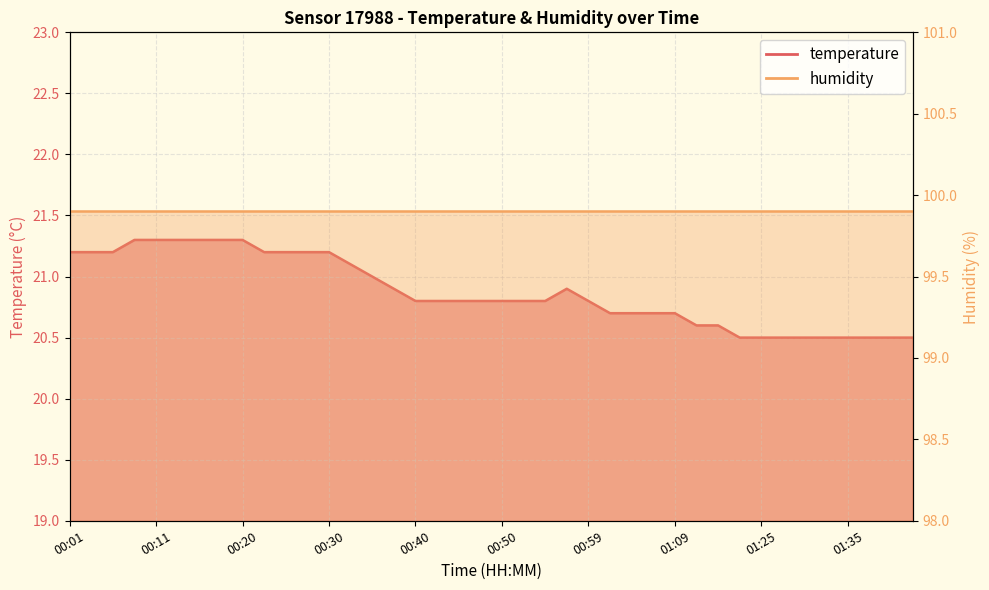

What is the minimum value shown in the chart?

20.5